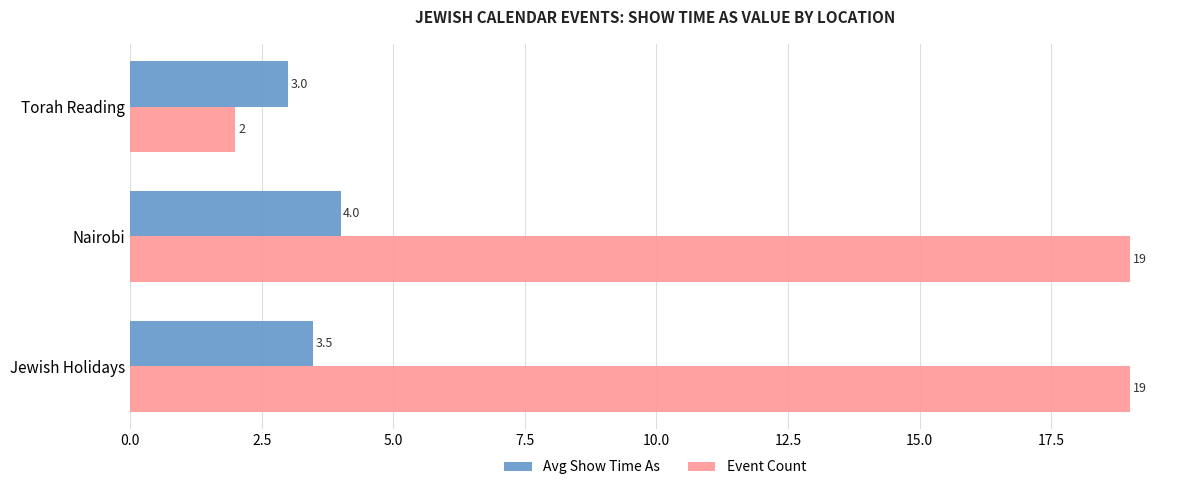

What is the sum of all Event Count values?

40.0